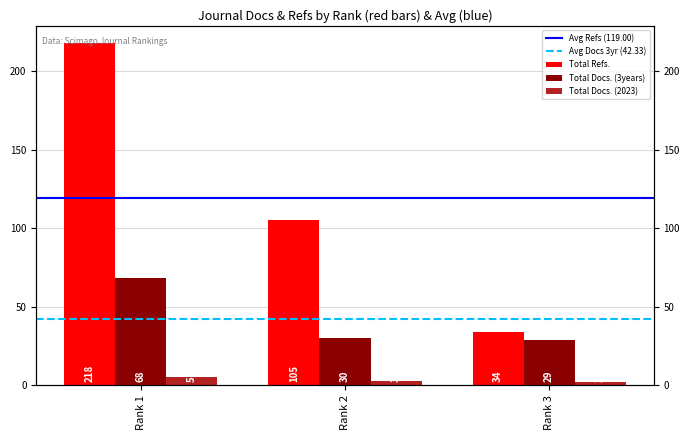

Which series has the largest total across all categories?

Total Refs.